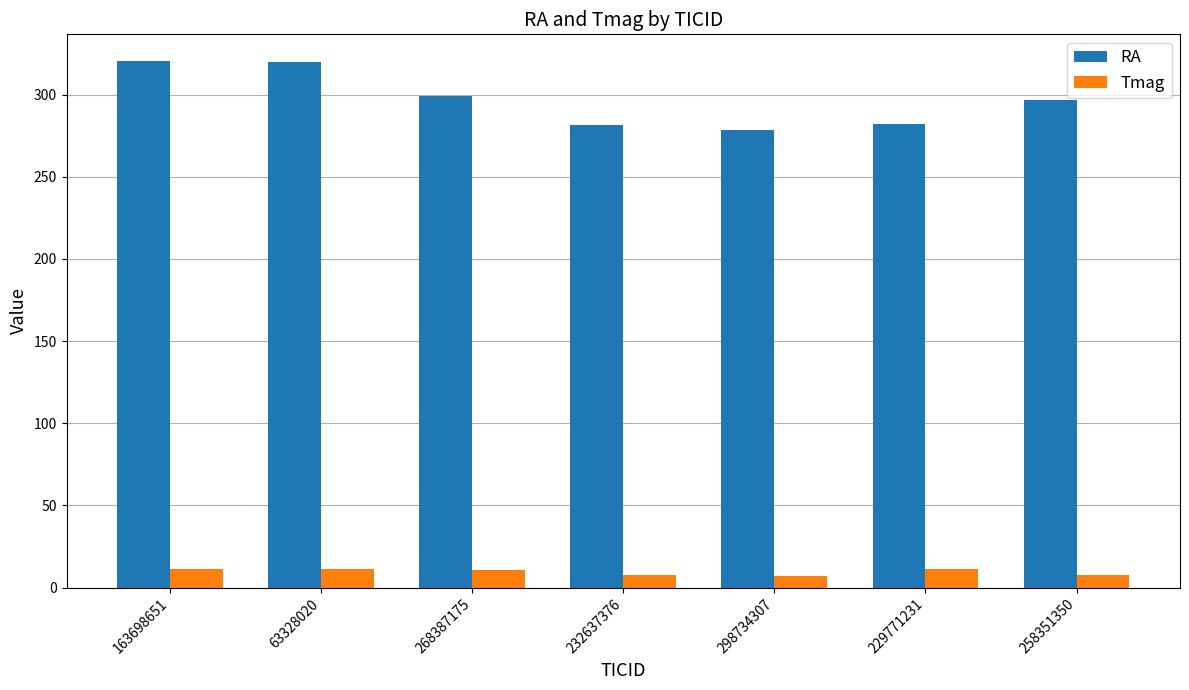

Rank the series by their maximum value, from lowest to highest.

Tmag, RA